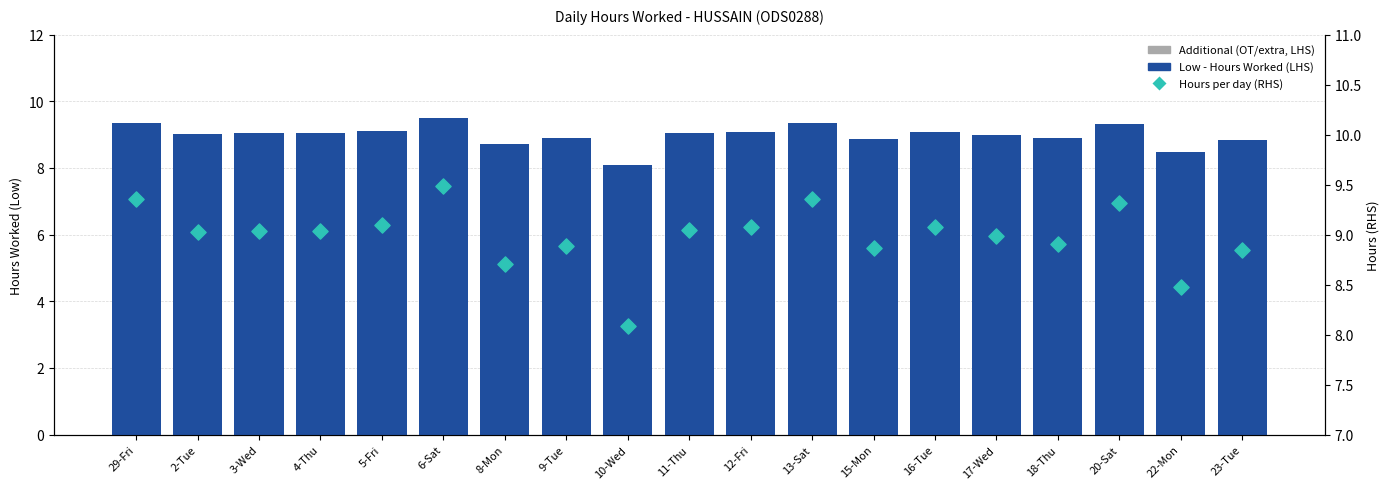

At how many categories does at least one series exceed 5?

19